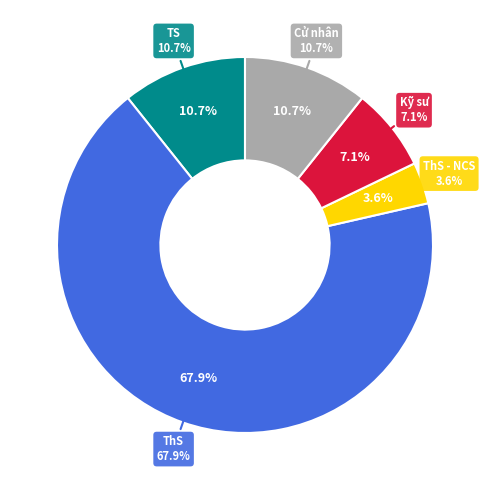

What is the largest slice in the pie chart?

ThS